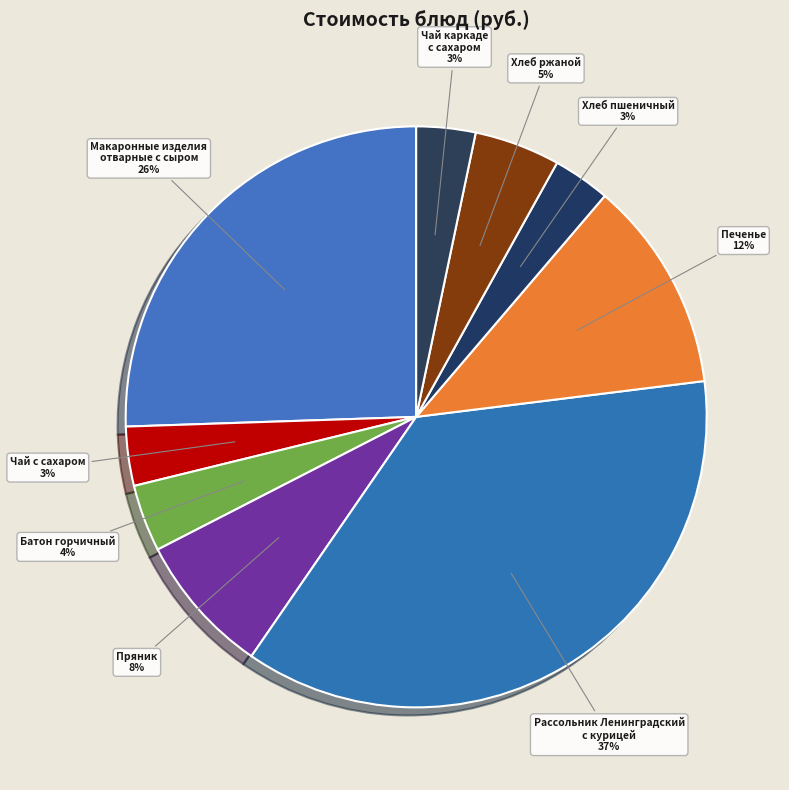

To the nearest percent, what portion does Чай с сахаром represent?

3%